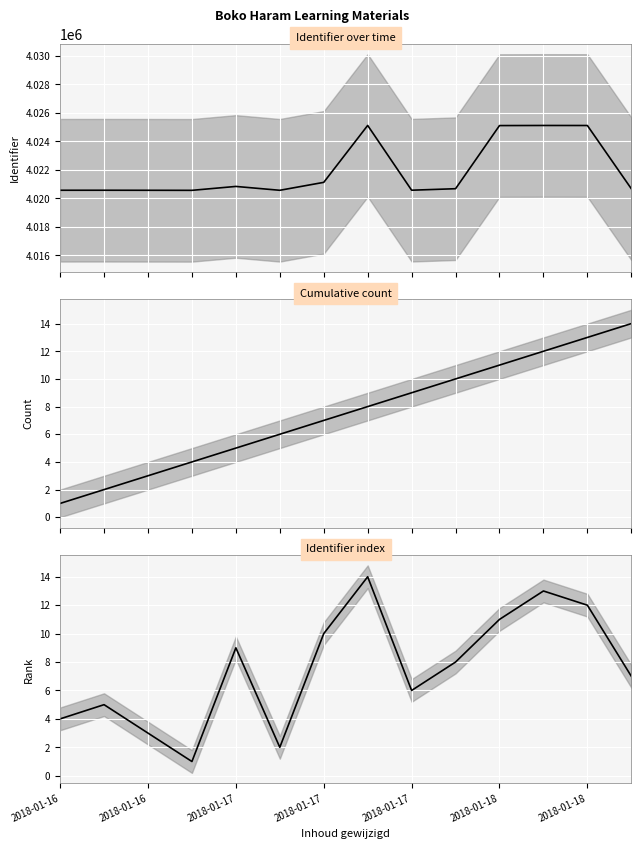

Is it true that Count equals 3 at 9?

False